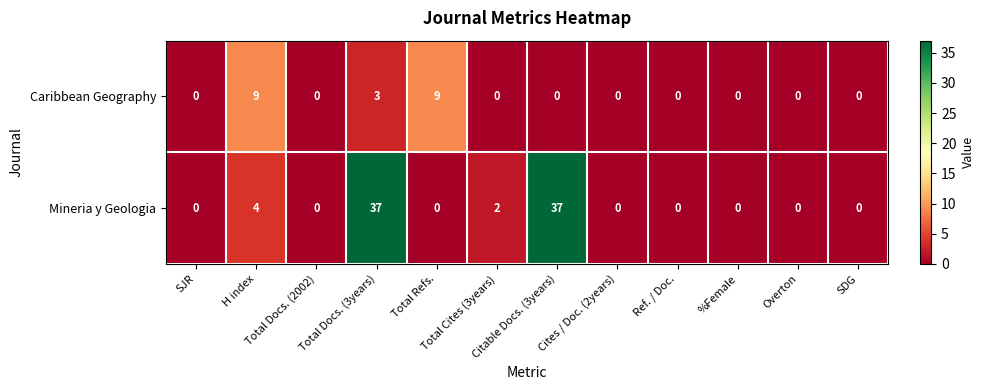

How many Caribbean Geography values are between 0 and 3?

10